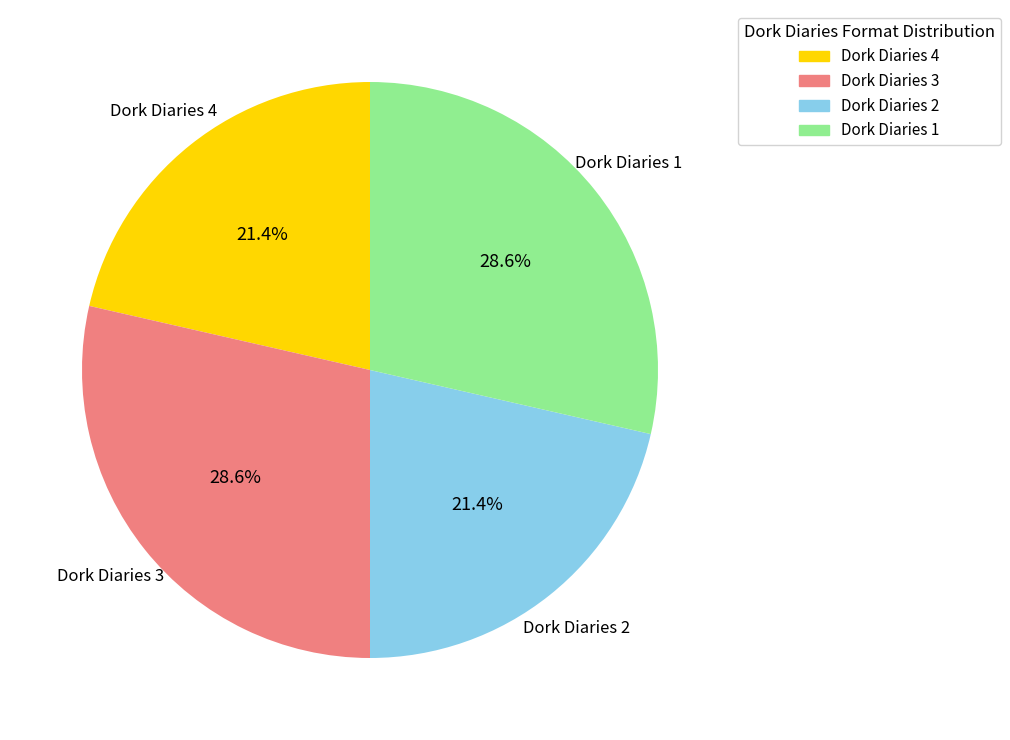

True or false: Dork Diaries 2 accounts for 21% of the total.

True